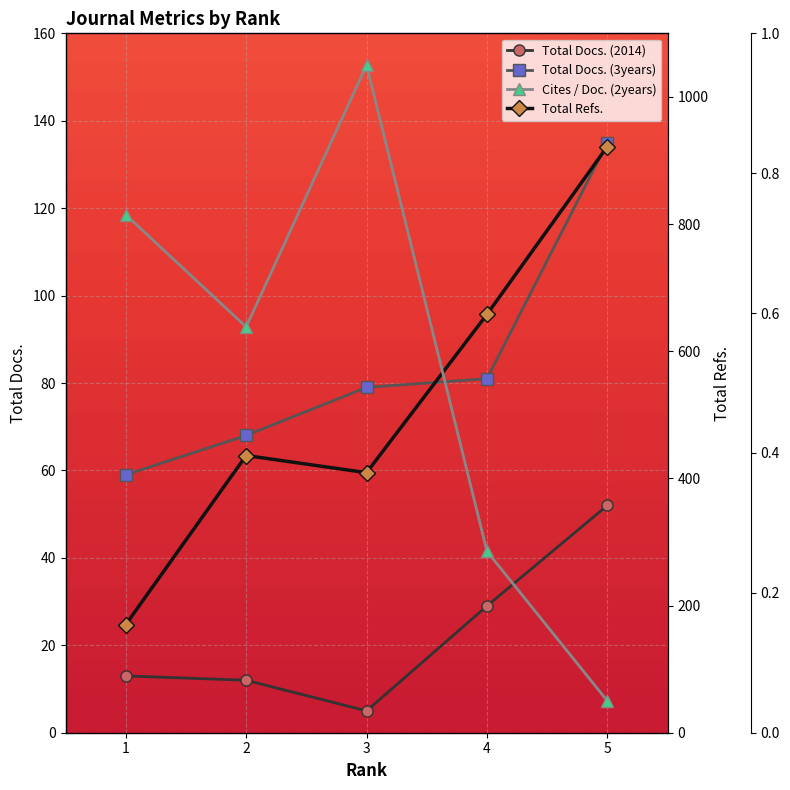

The value of Total Docs. (3years) at 1 is 59.0. True or false?

True